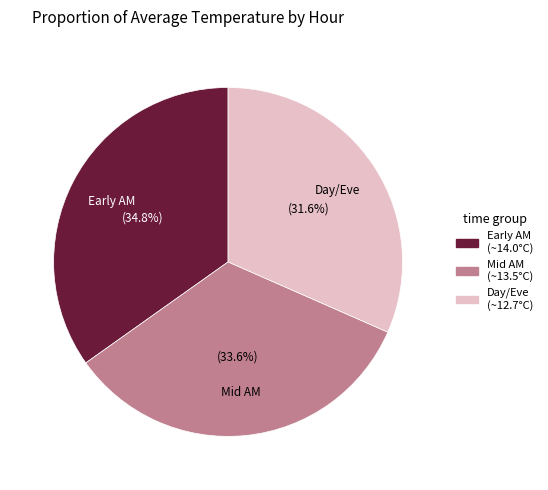

What is the ratio of the value at Day/Eve to the value at Mid AM?

0.9